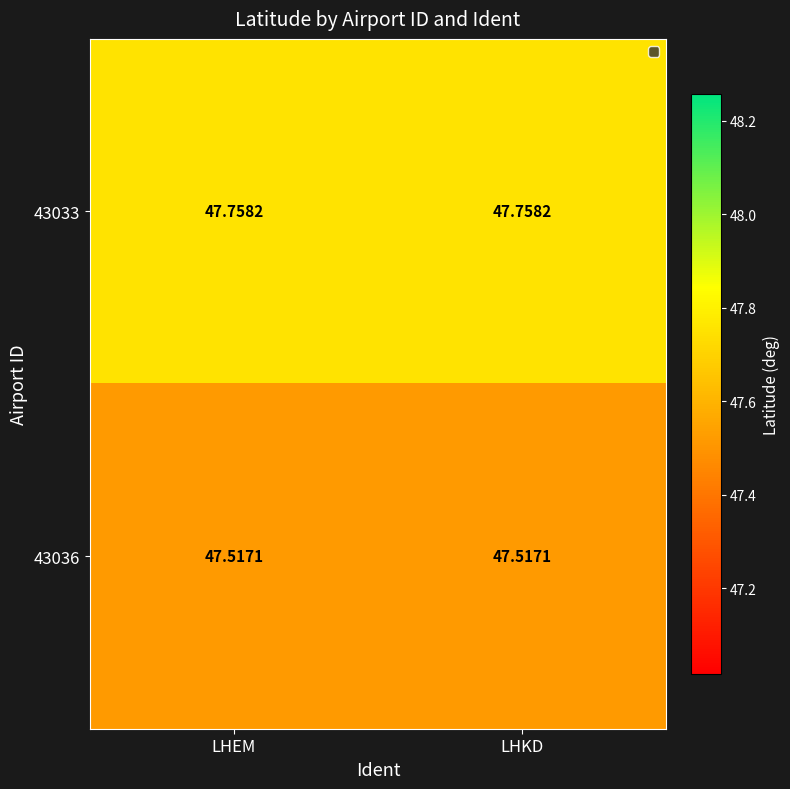

Is the value of 43036 at LHEM greater than the value of 43033 at LHKD?

No